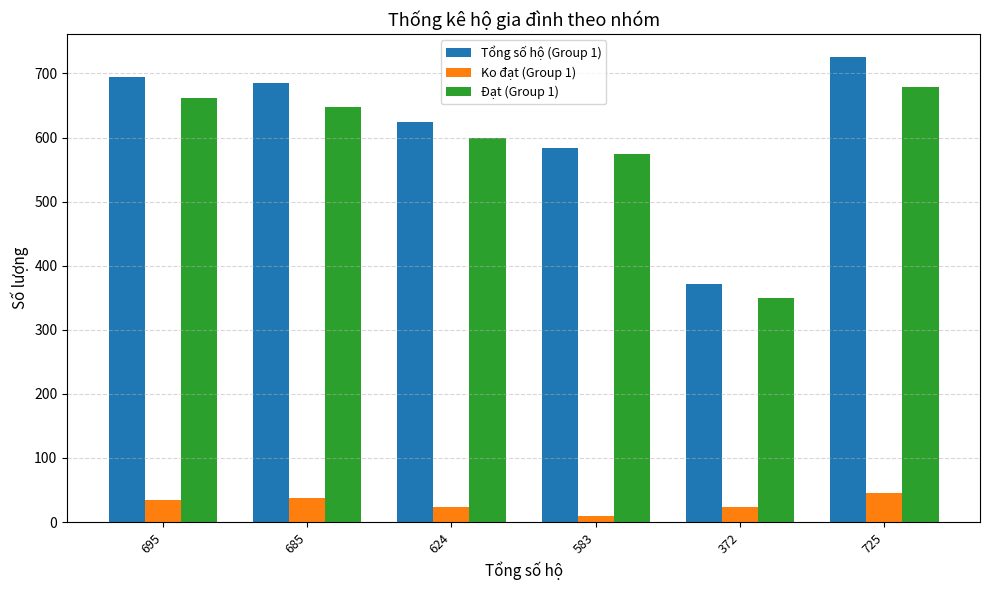

Count the number of data series in this chart.

3